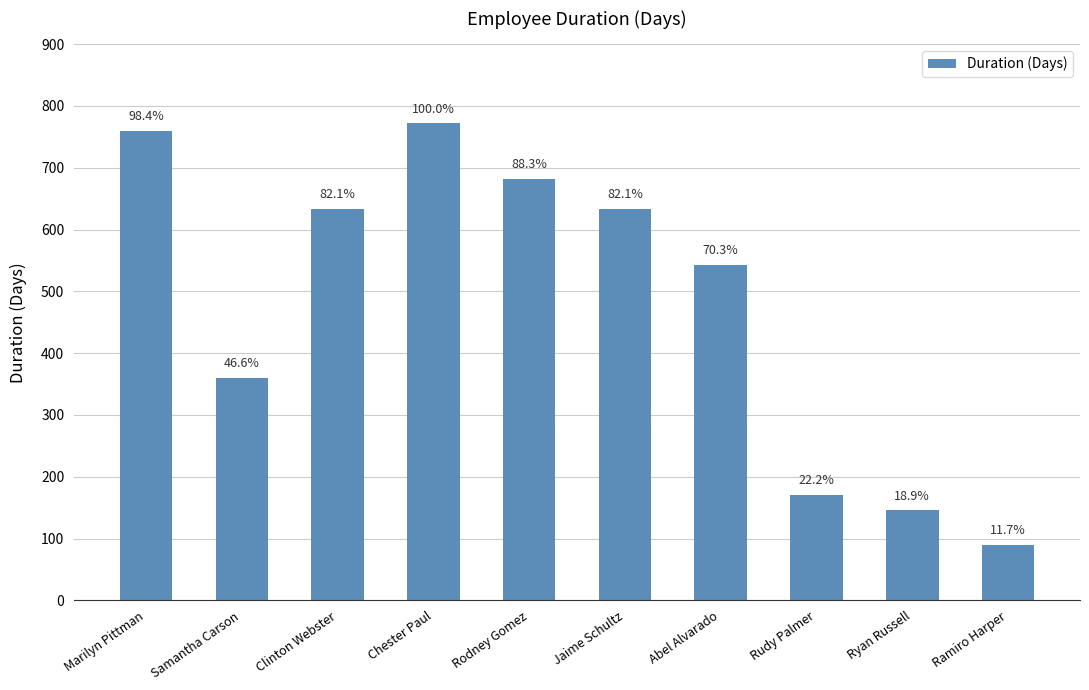

What is the difference between the maximum and minimum values?

682